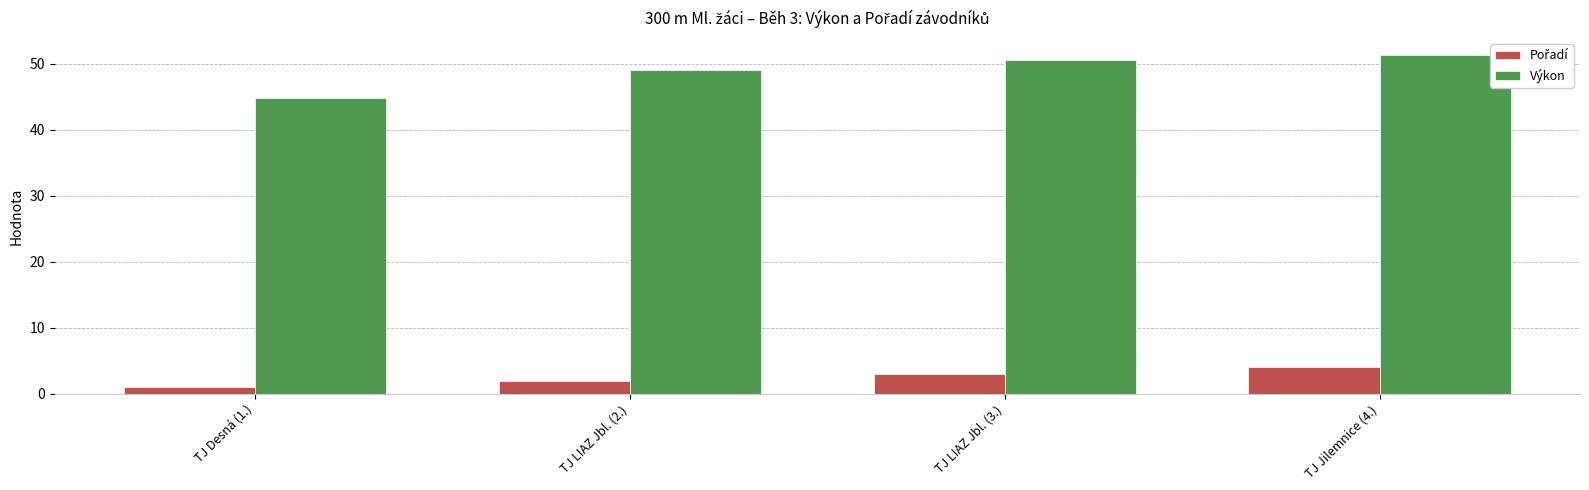

What is the spread (max minus min) of values at TJ LIAZ Jbl. (2.)?

47.0